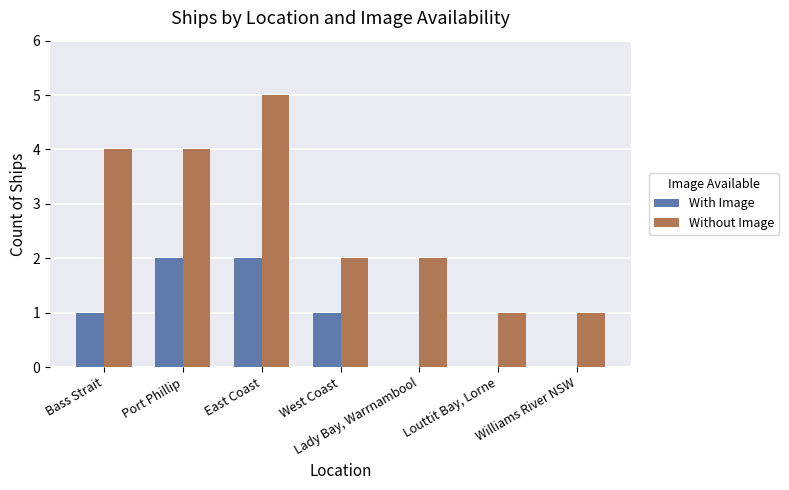

Reading left to right, transcribe all the data shown in this chart.

With Image: Bass Strait=1	Port Phillip=2	East Coast=2	West Coast=1	Lady Bay, Warrnambool=0	Louttit Bay, Lorne=0	Williams River NSW=0
Without Image: Bass Strait=4	Port Phillip=4	East Coast=5	West Coast=2	Lady Bay, Warrnambool=2	Louttit Bay, Lorne=1	Williams River NSW=1